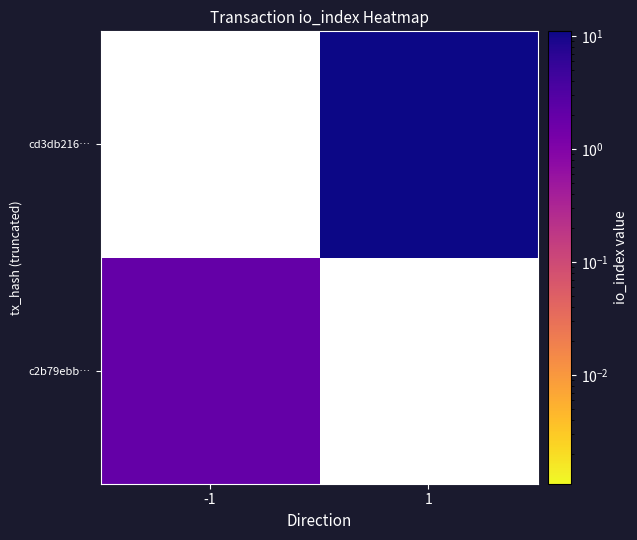

Which label corresponds to the smallest value in the chart?

-1